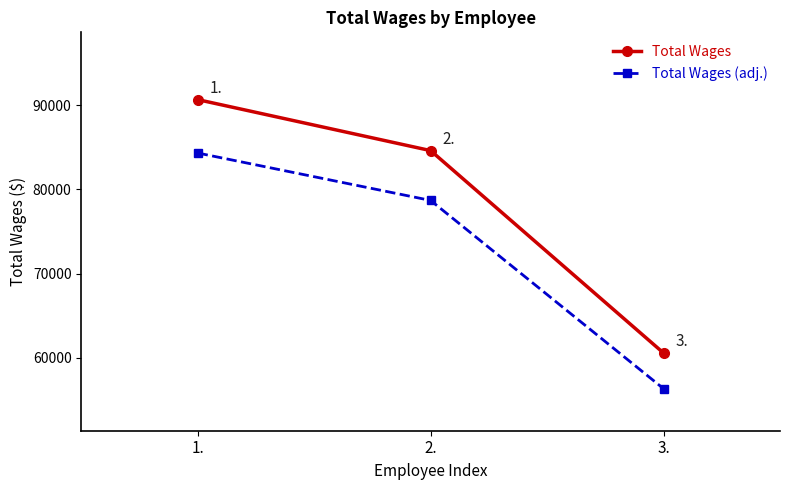

Is it true that Total Wages equals 90682.0 at 1.?

True